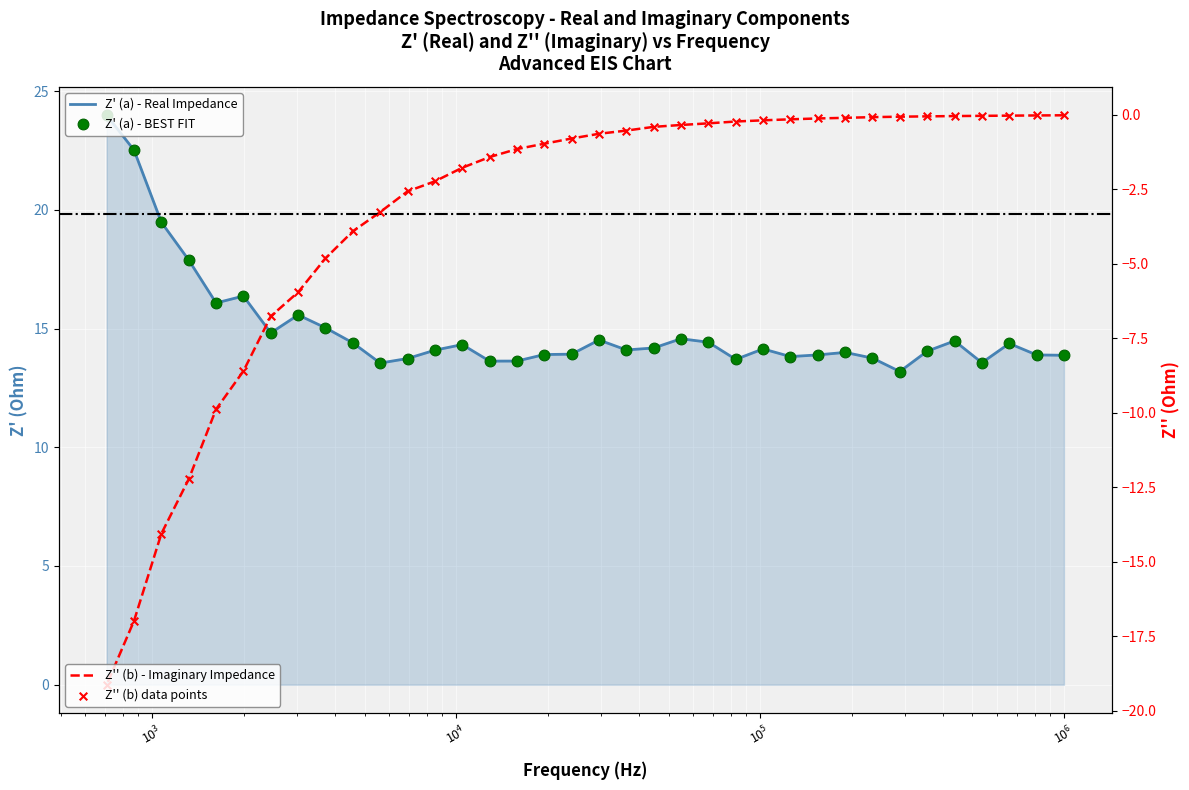

At which category is the sum across all series the highest?

436515.8